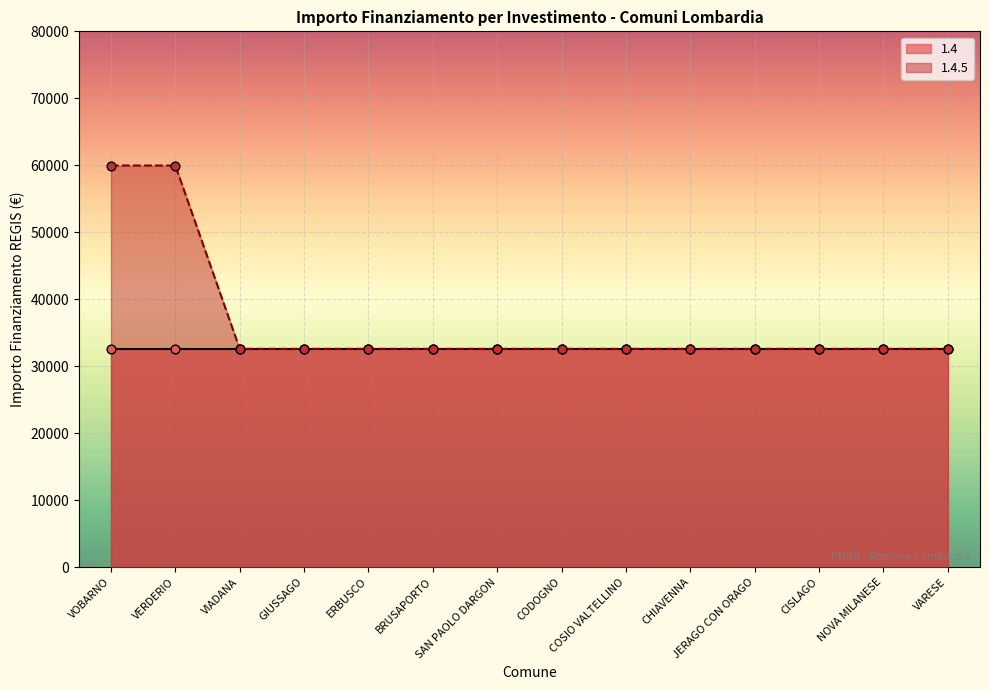

Approximately how many times larger is the value at CISLAGO compared to COSIO VALTELLINO?

1.0